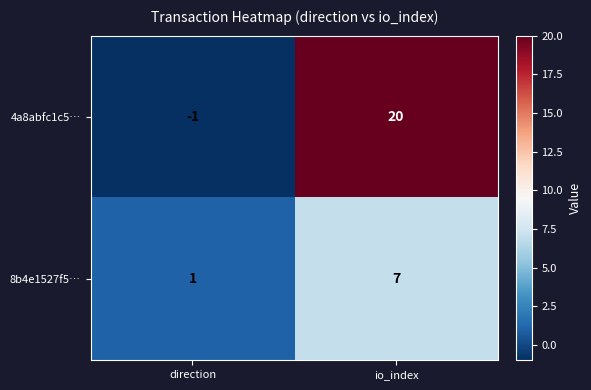

At io_index, list the series in order from smallest to largest.

8b4e1527f5…, 4a8abfc1c5…